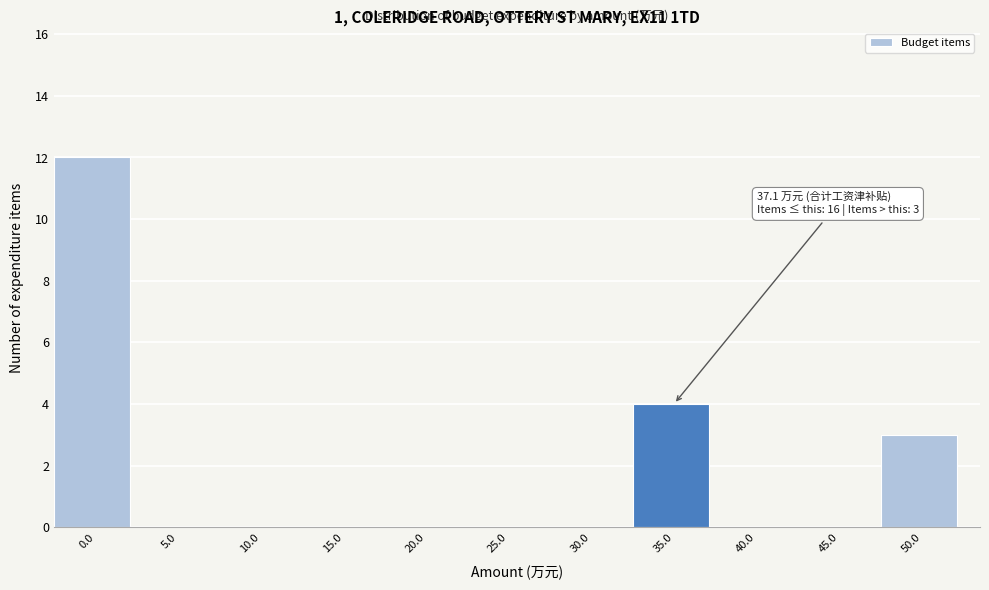

Reading left to right, what are all the values shown in this chart?

0.0=12	5.0=0	10.0=0	15.0=0	20.0=0	25.0=0	30.0=0	35.0=4	40.0=0	45.0=0	50.0=3